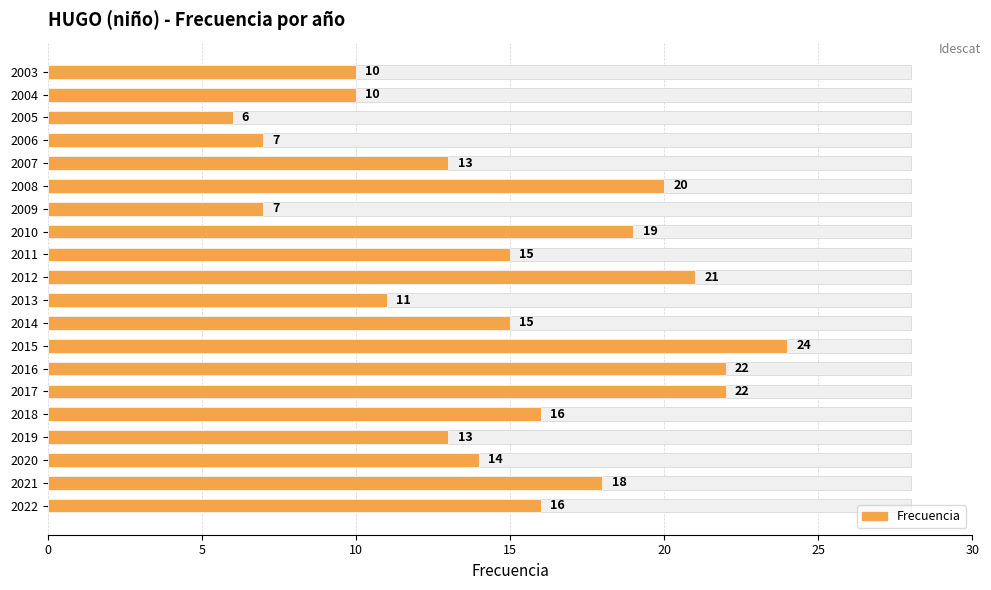

What is the change in value from 2019 to 2013?

-2